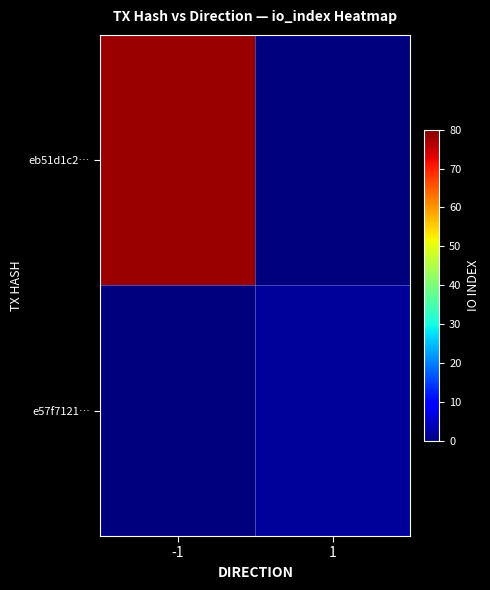

List the series in order of their peak value, highest first.

eb51d1c2…, e57f7121…